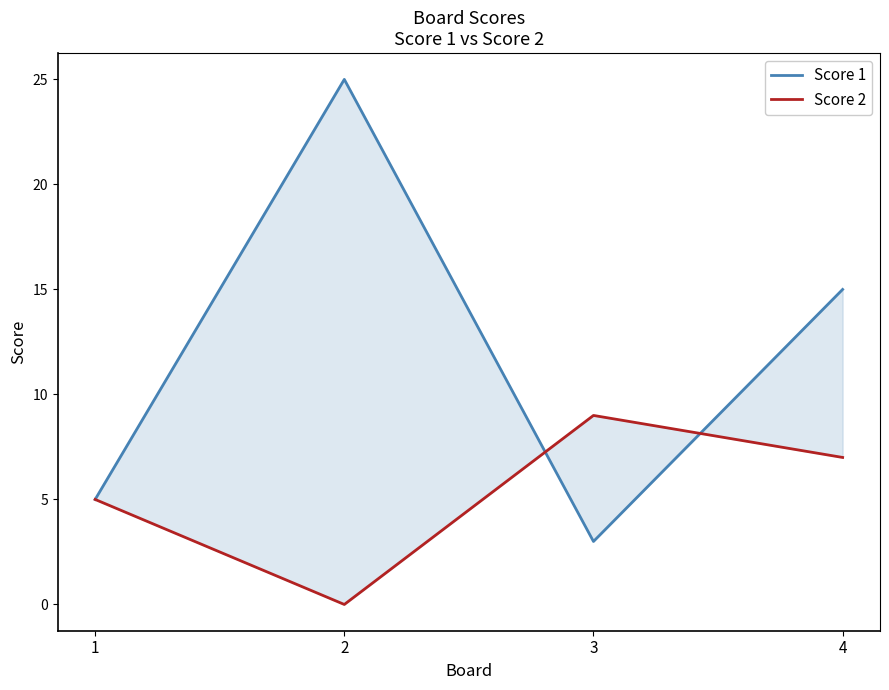

Does the chart have visible grid lines?

No